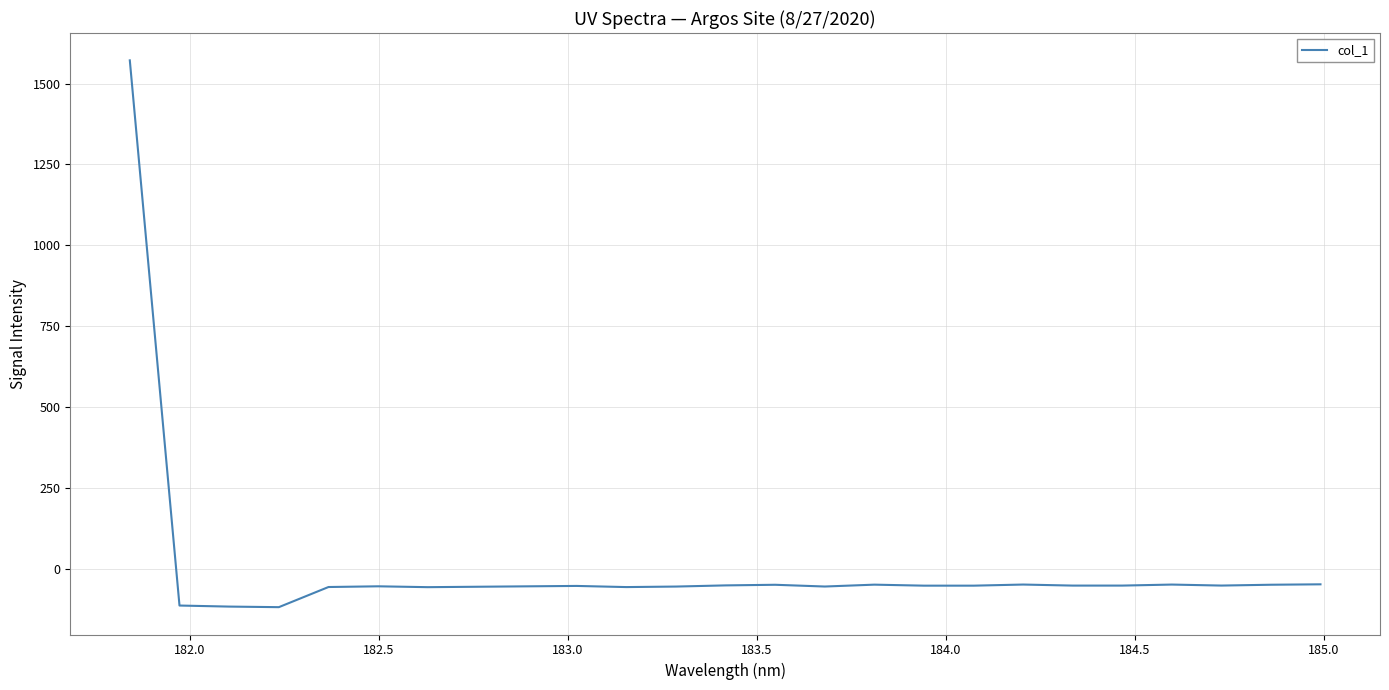

How many distinct data groups are displayed?

1